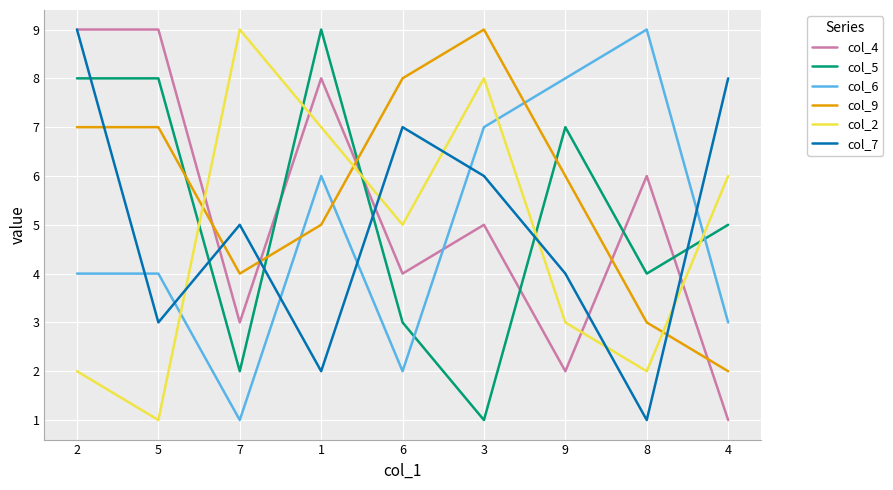

How many col_6 values are between 3 and 7?

5